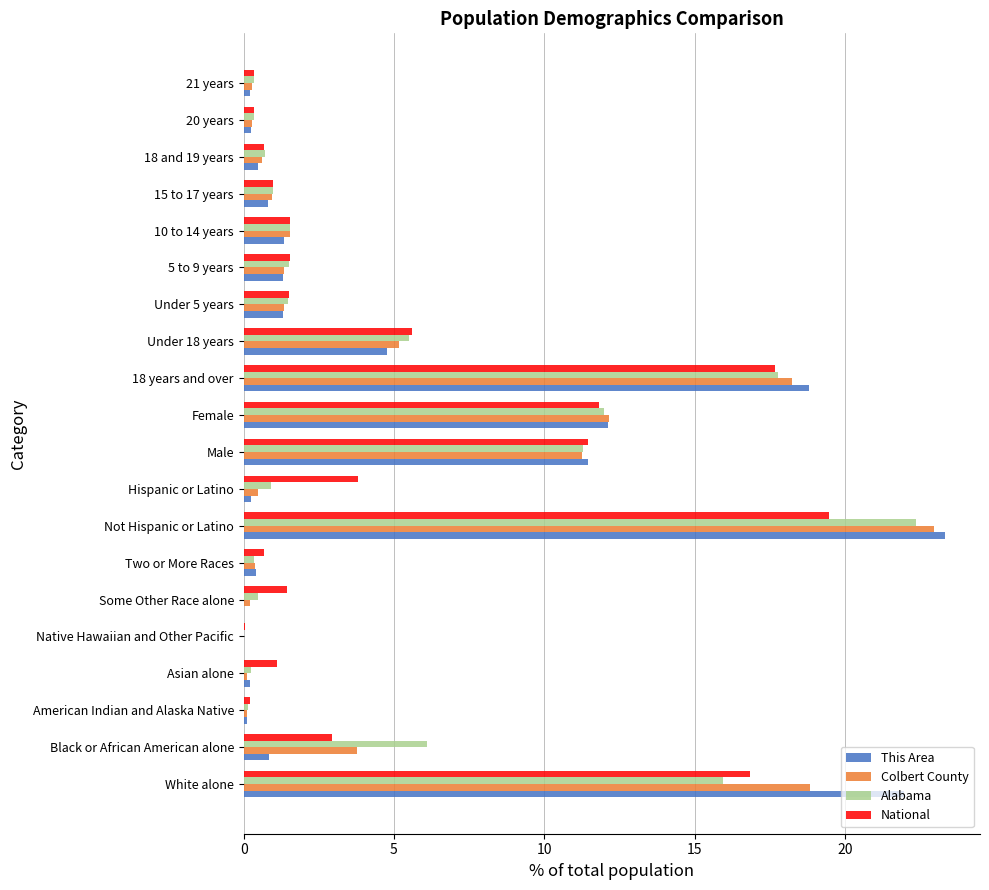

How many data points does each series have?

20